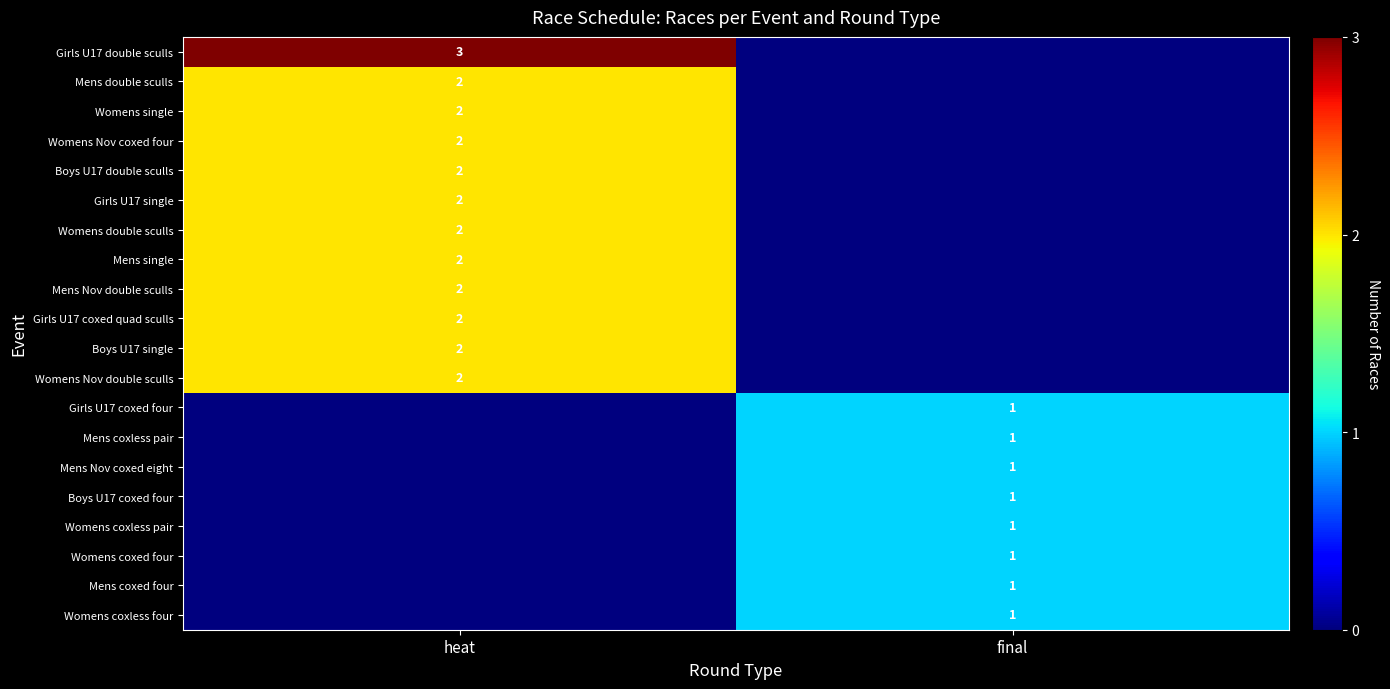

The Womens coxed four series shows 1 at final. True or false?

True